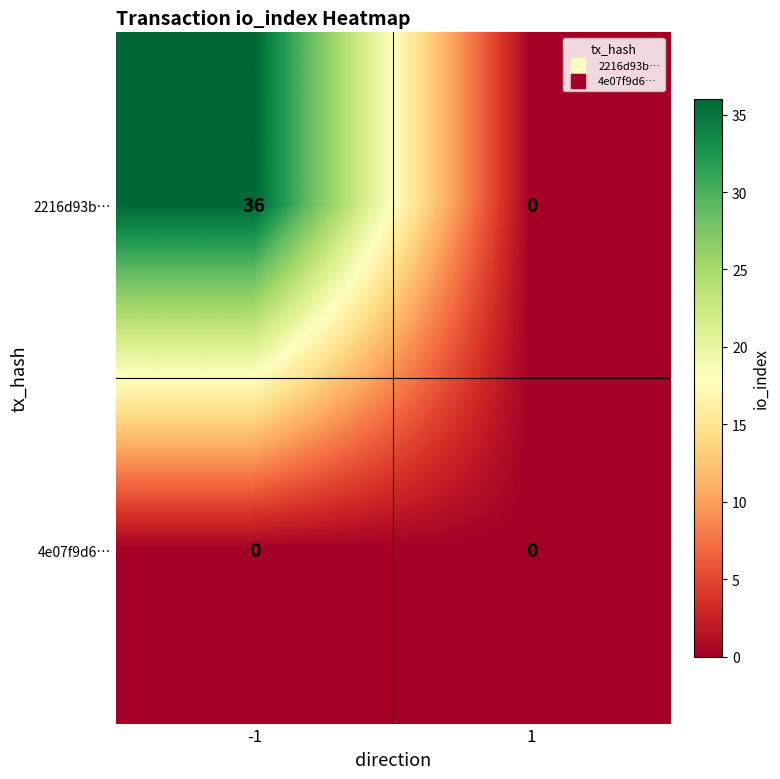

Which series changed the most between -1 and 1?

2216d93b…